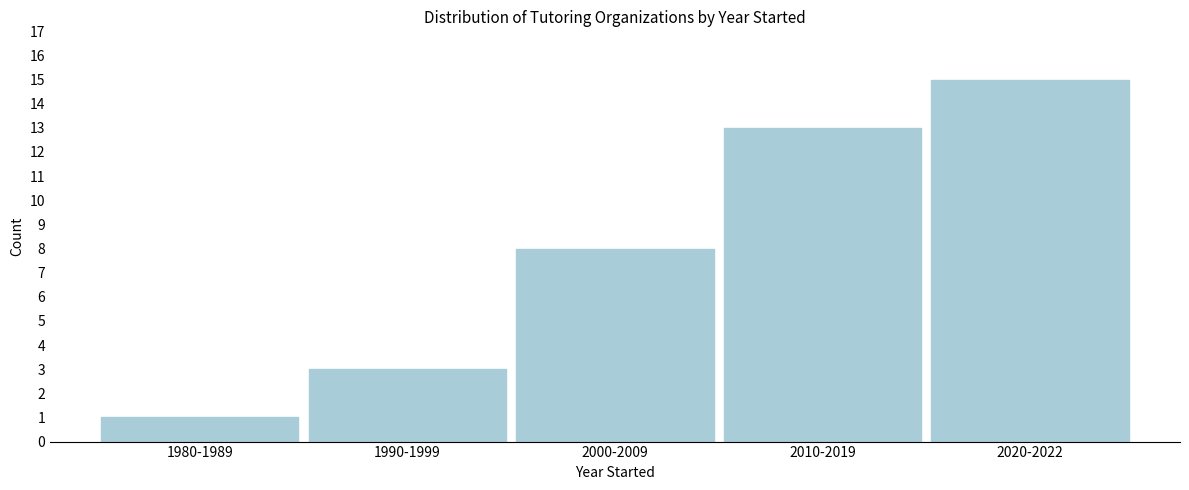

Reading left to right, transcribe all the data shown in this chart.

1980-1989=1	1990-1999=3	2000-2009=8	2010-2019=13	2020-2022=15